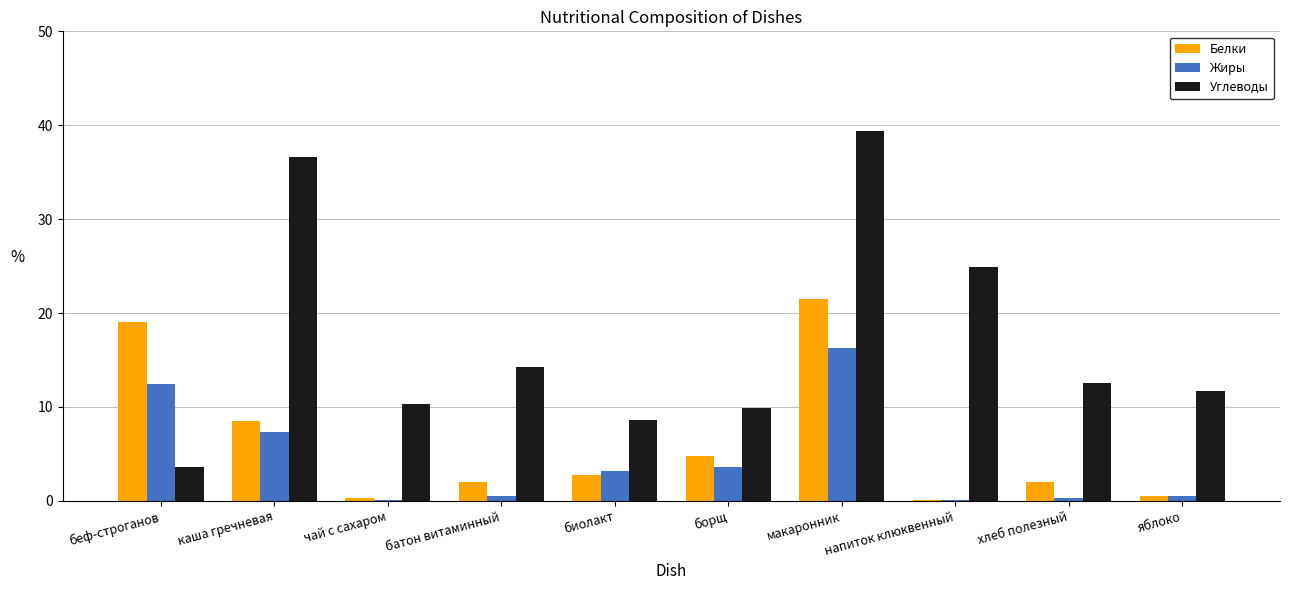

What is the sum of all Углеводы values?

171.8